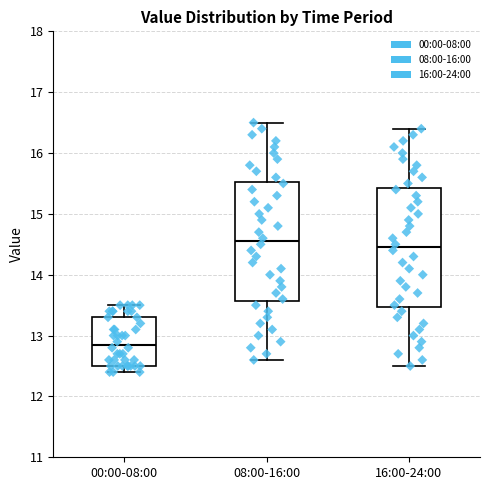

Which box's median line is the lowest?

00:00-08:00